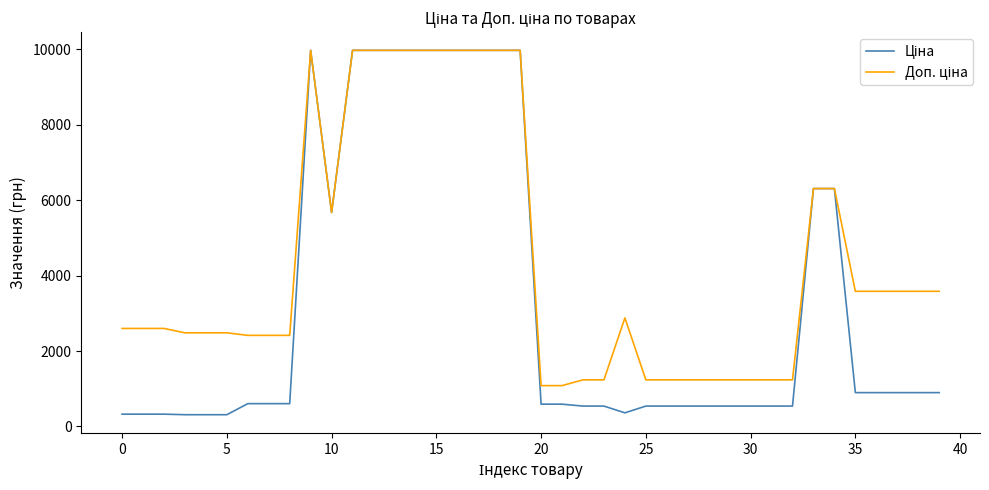

What is the smallest value displayed?

310.3